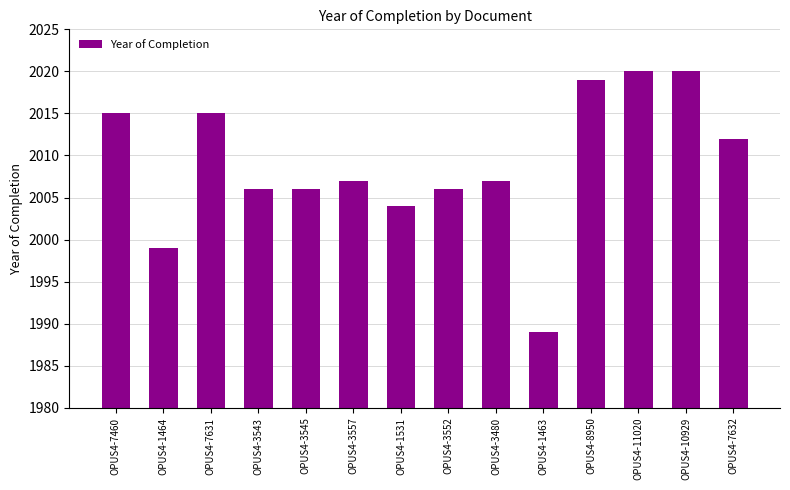

The value at OPUS4-8950 is 2019. True or false?

True